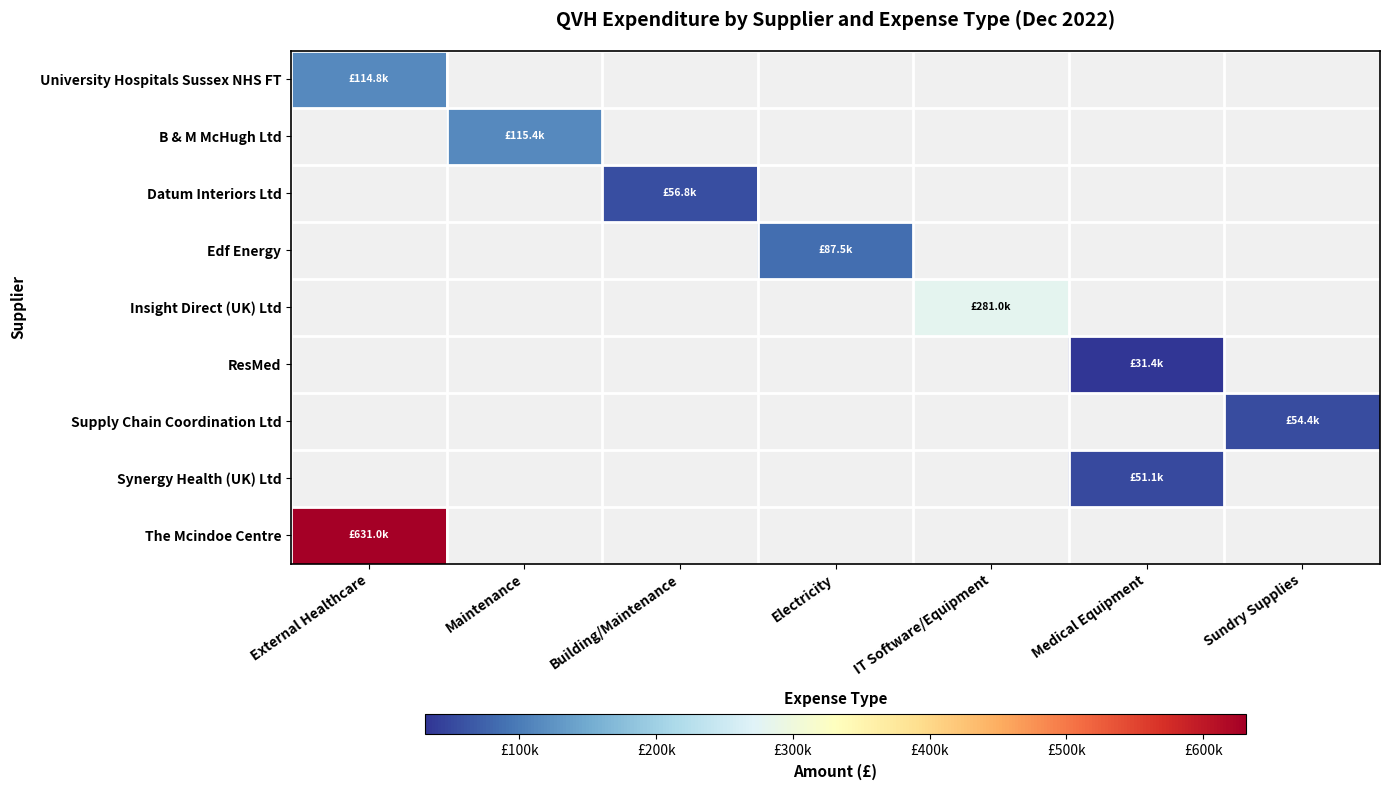

What is the greatest value displayed?

631035.0